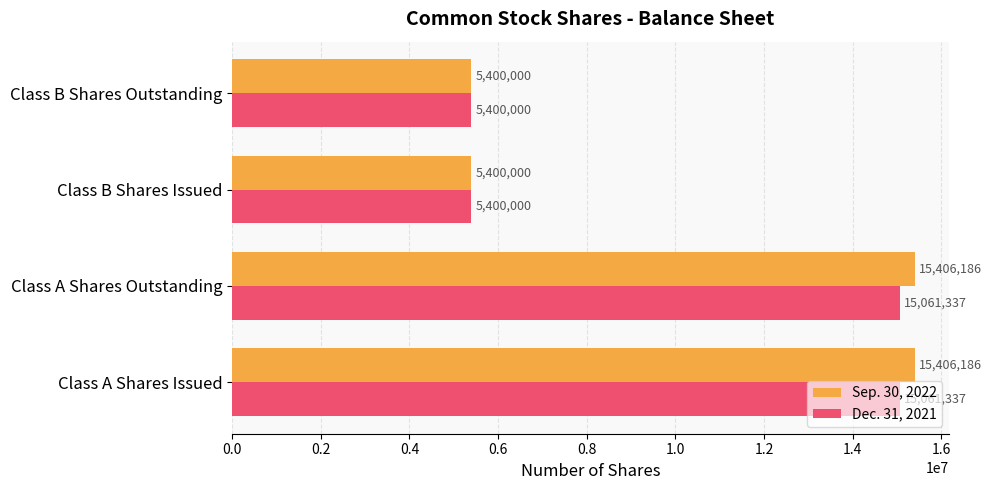

Count the Sep. 30, 2022 values in the range 5400000 to 15406186.

4